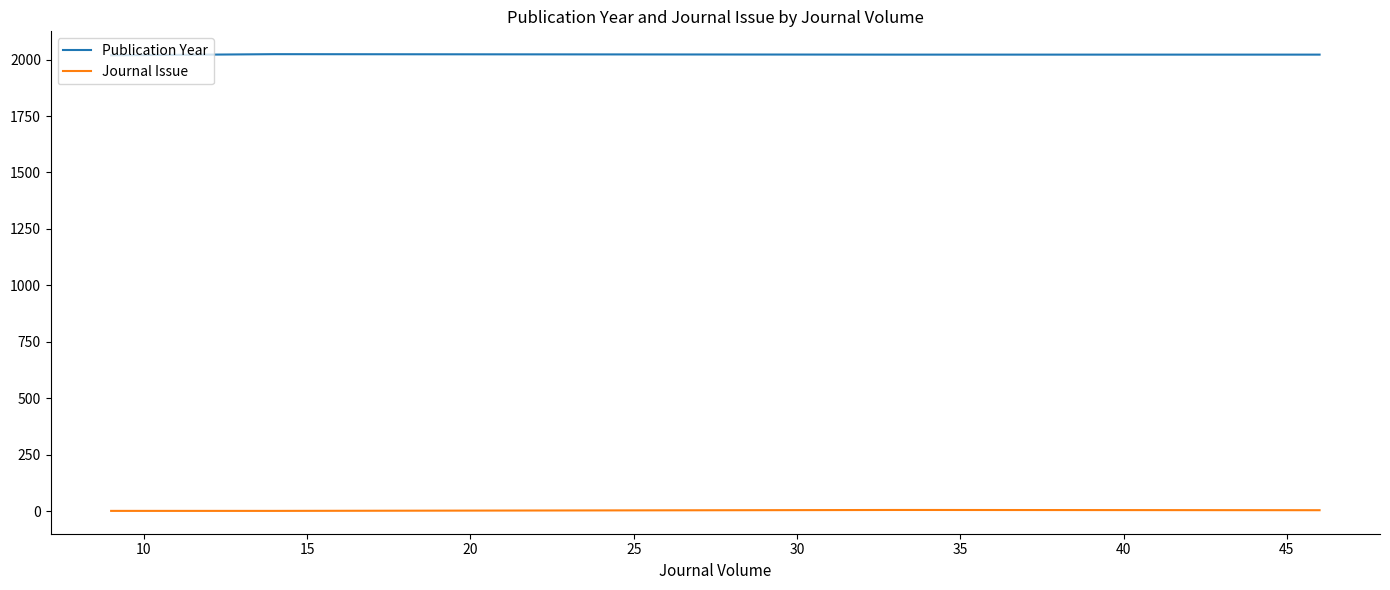

Which series has the largest total across all categories?

Publication Year